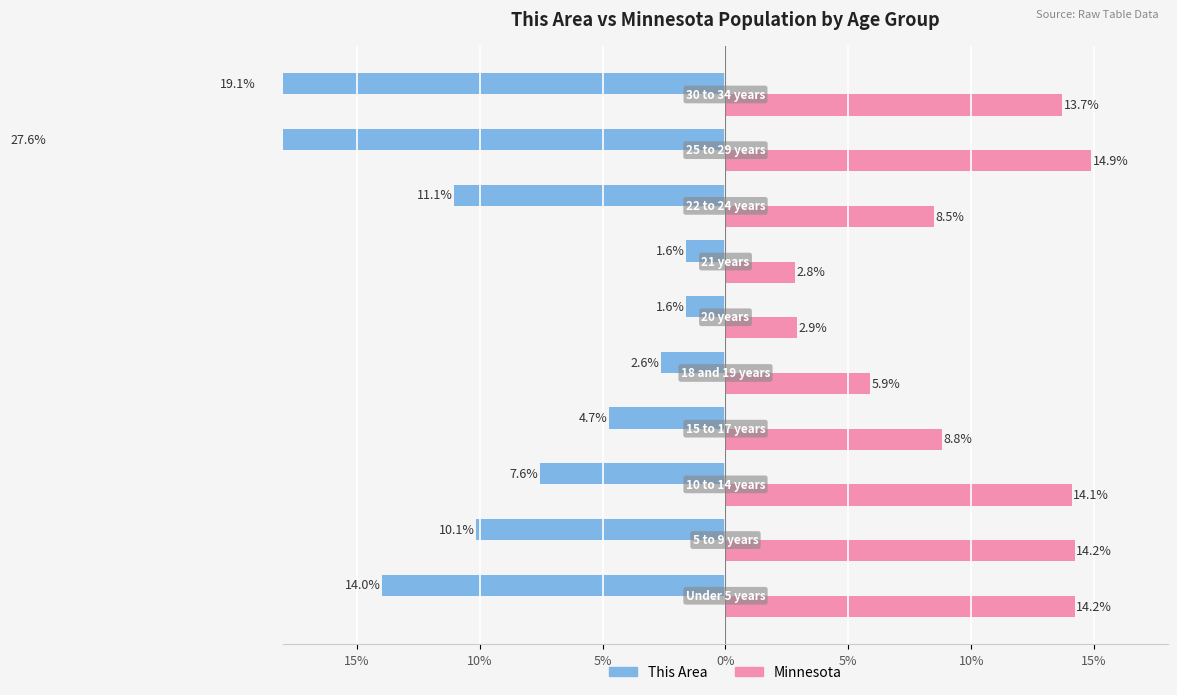

What are all the series names shown in the legend?

This Area, Minnesota